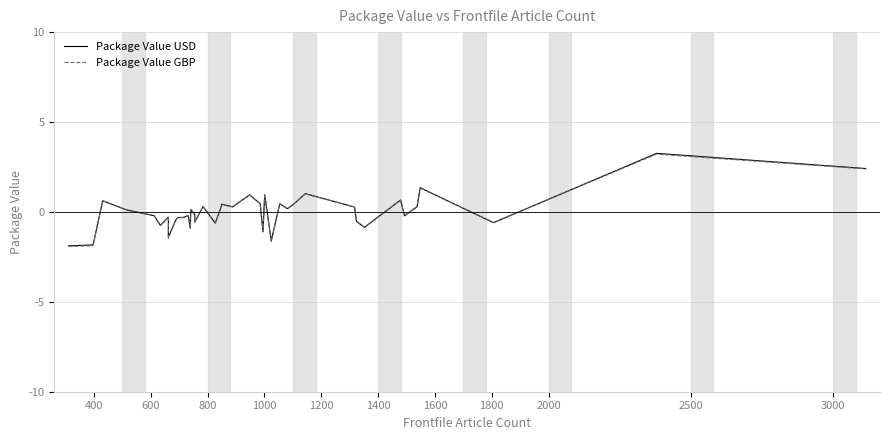

How many interior local peaks does the Package Value USD series have?

13